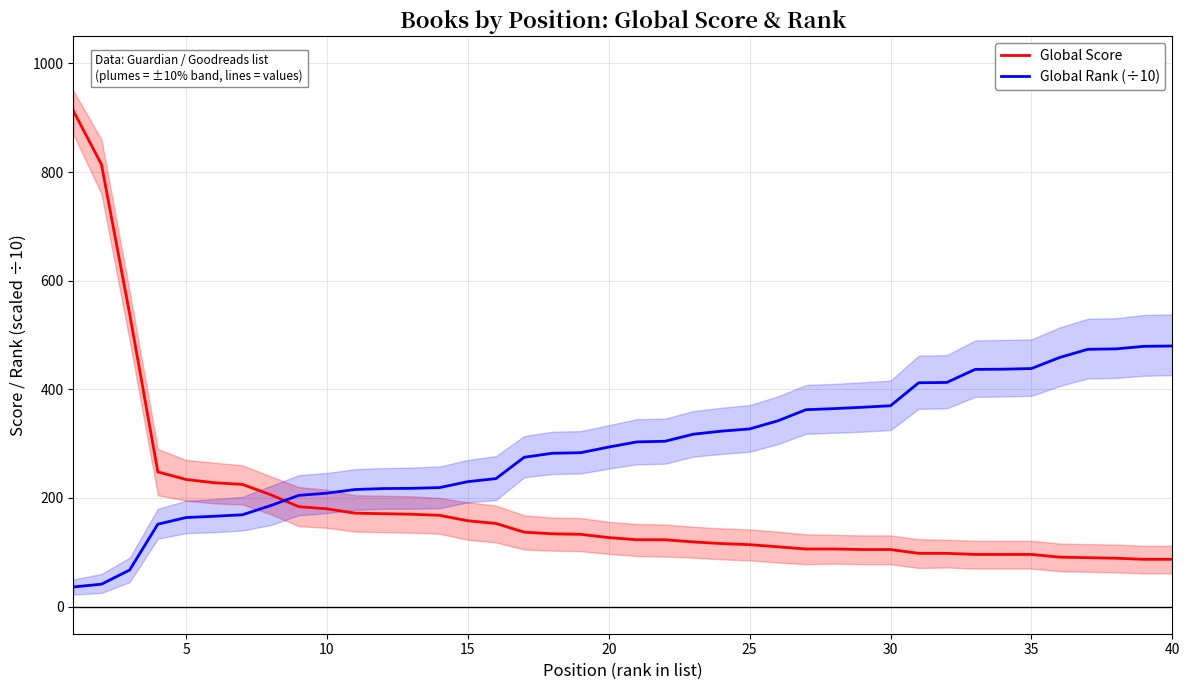

True or false: Global Rank (÷10) has a value of 524.8 at 25.

False